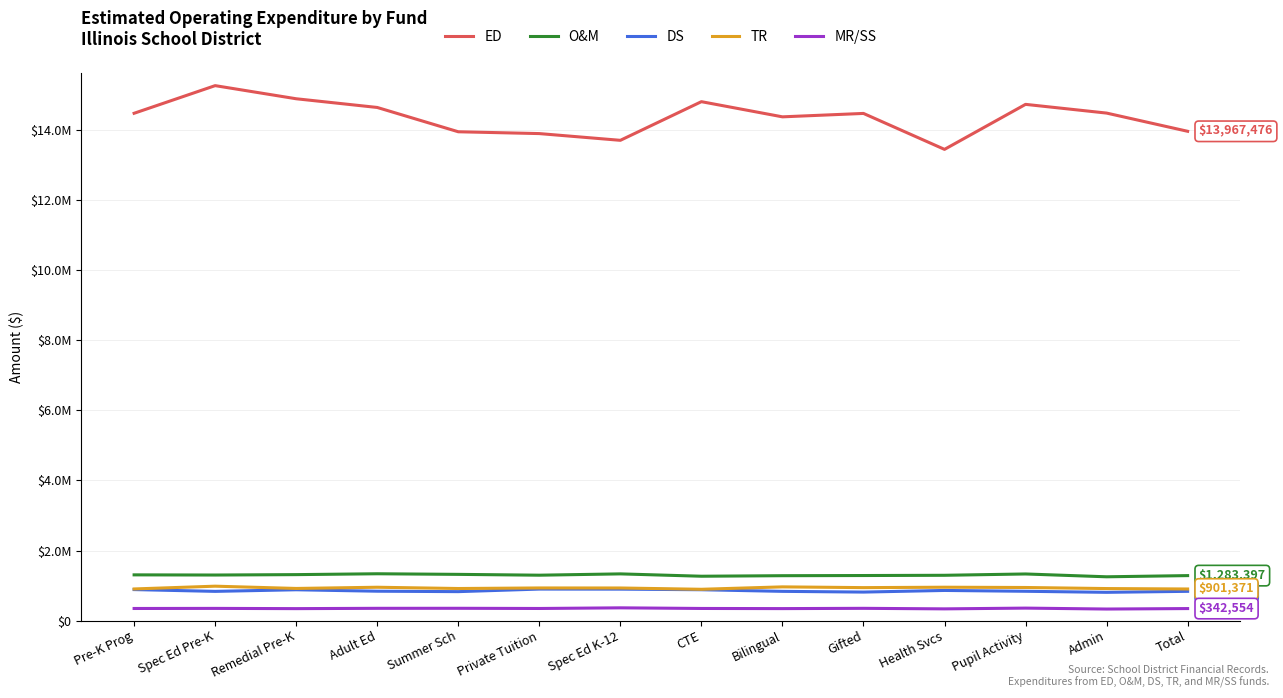

What are all the series names shown in the legend?

ED, O&M, DS, TR, MR/SS